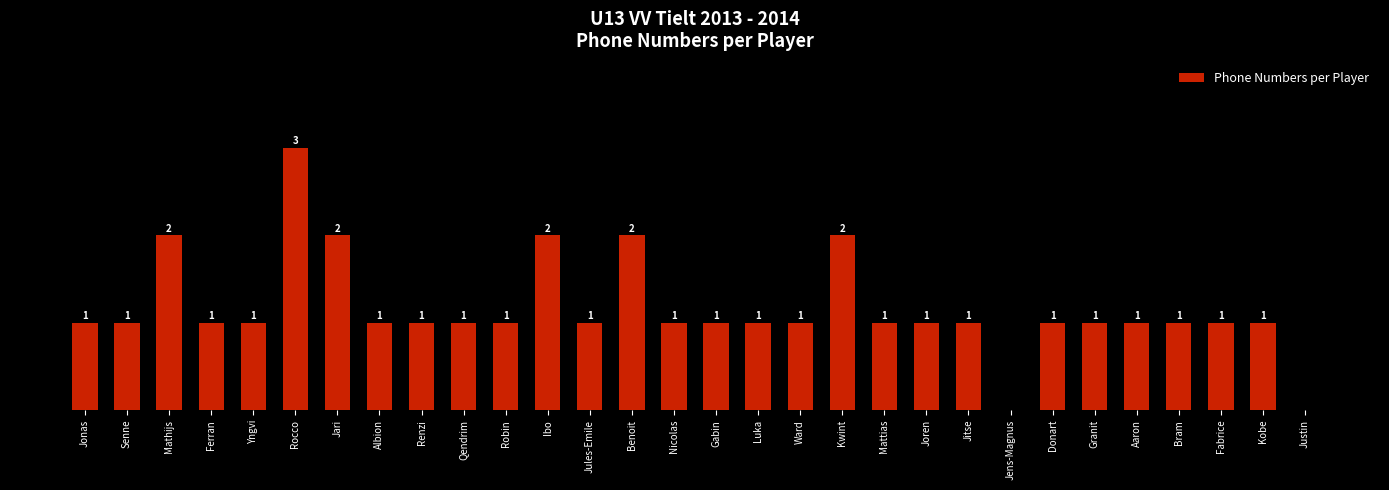

At which category does the chart reach its peak across all series?

Rocco